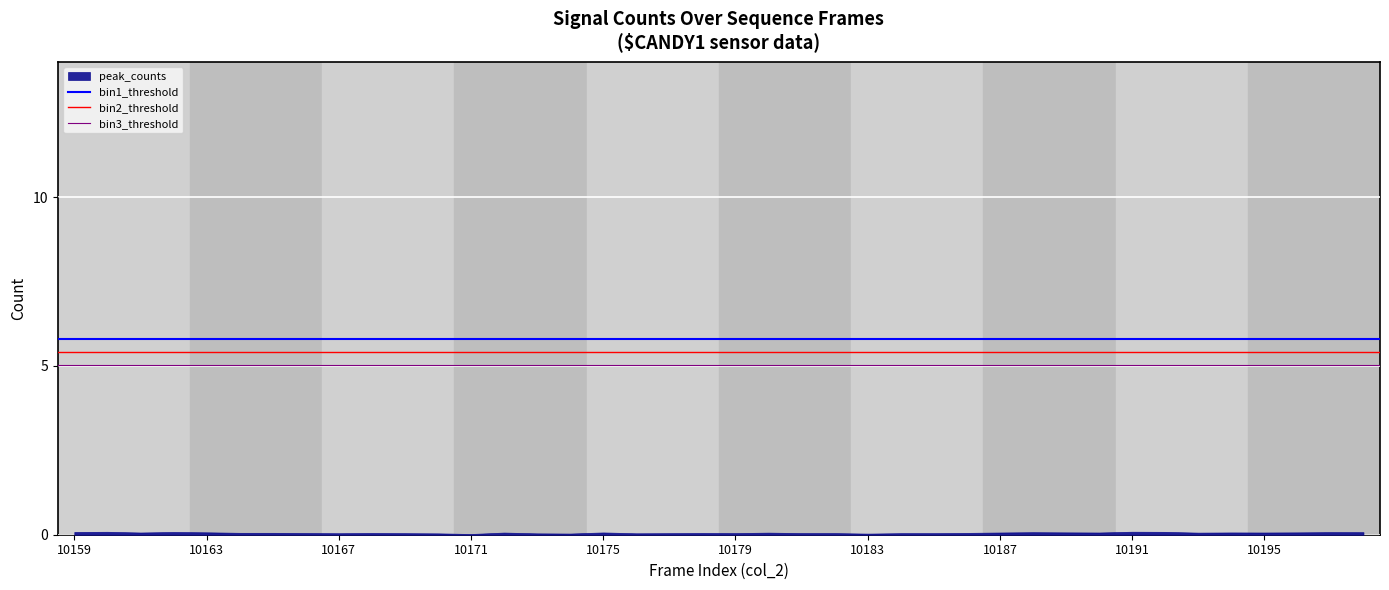

The value at 10179 is 0.0. True or false?

True